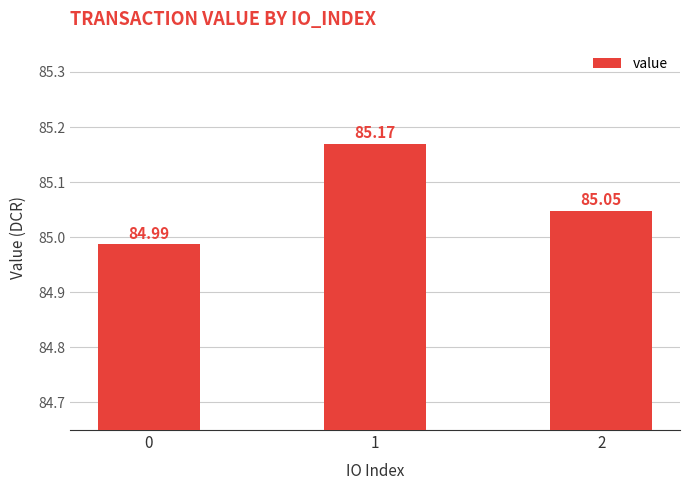

What is the greatest value displayed?

85.2